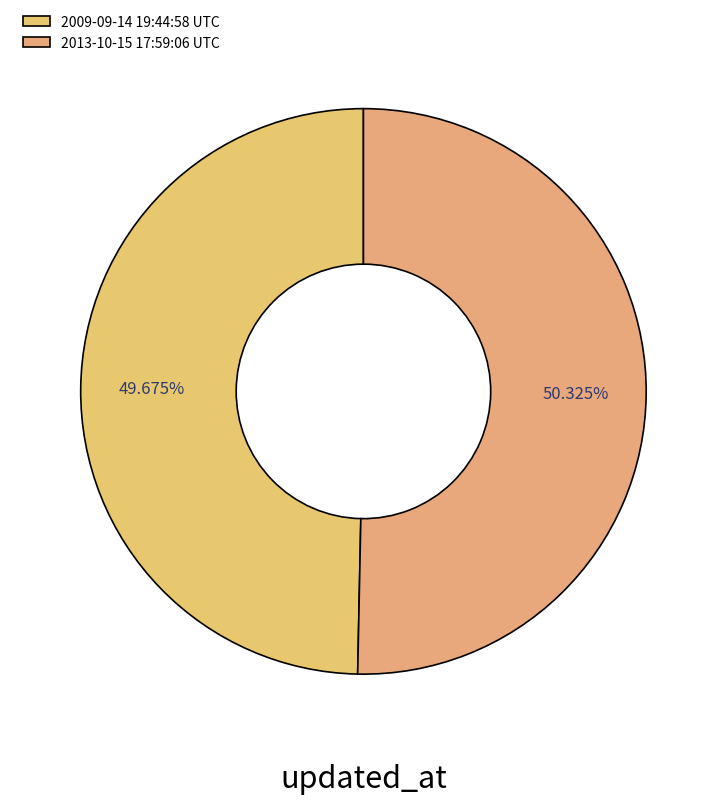

How many segments does this pie chart have?

2